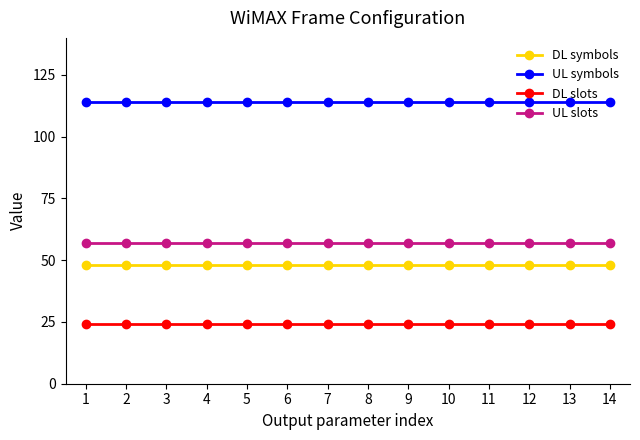

At 5, list the series in order from smallest to largest.

DL slots, DL symbols, UL slots, UL symbols